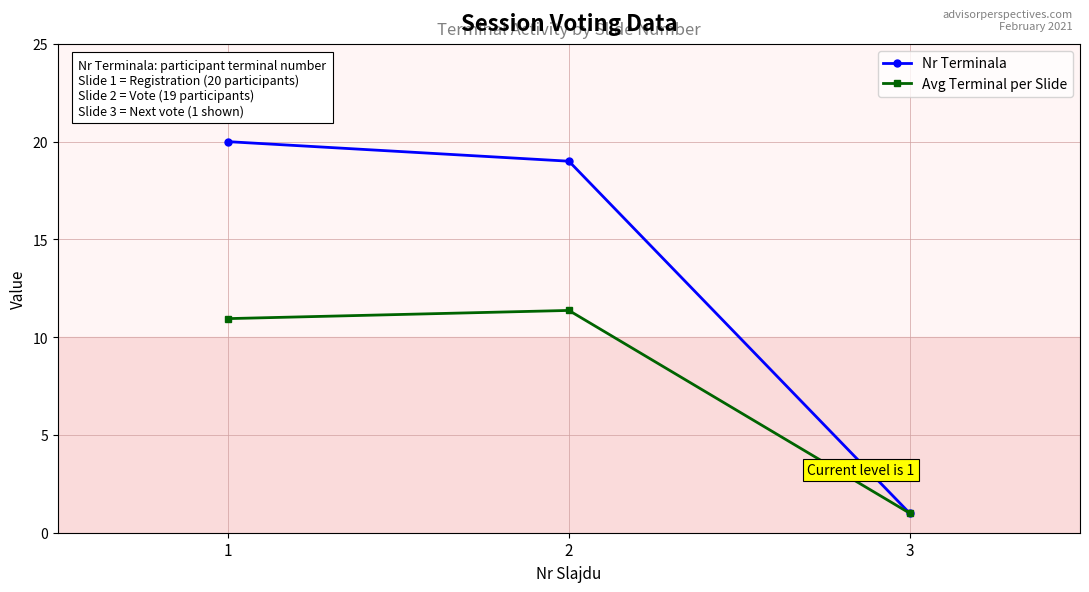

What is the sum of the Nr Terminala values at 1 and 2?

39.0